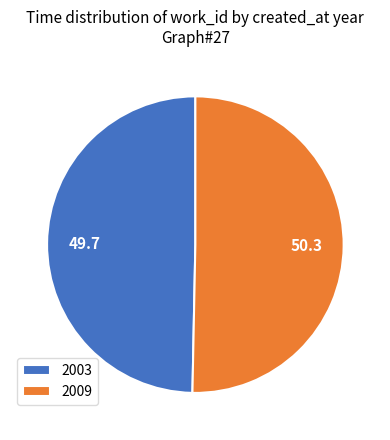

What is the ratio of the value at 2003 to the value at 2009?

1.0